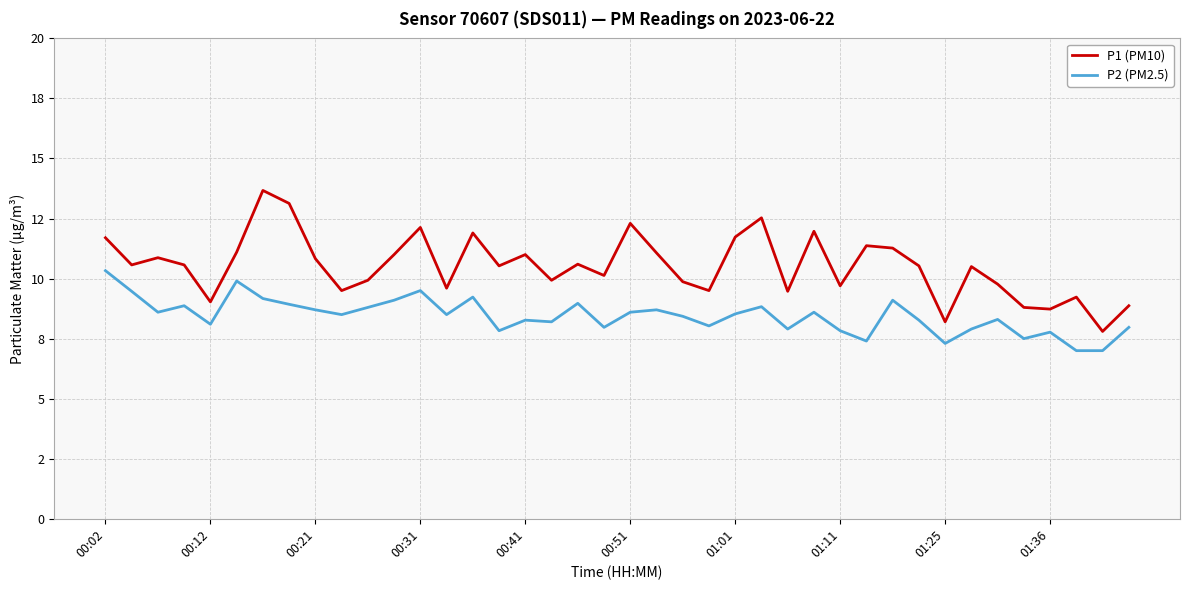

Reading left to right, extract all data points from this chart.

P1 (PM10): 11.7	10.6	10.9	10.6	9.0	11.1	13.7	13.1	10.8	9.5	9.9	11.0	12.1	9.6	11.9	10.5	11.0	9.9	10.6	10.1	12.3	11.1	9.9	9.5	11.7	12.5	9.5	12.0	9.7	11.4	11.3	10.5	8.2	10.5	9.8	8.8	8.7	9.2	7.8	8.9
P2 (PM2.5): 10.3	9.5	8.6	8.9	8.1	9.9	9.2	8.9	8.7	8.5	8.8	9.1	9.5	8.5	9.2	7.8	8.3	8.2	9.0	8.0	8.6	8.7	8.4	8.0	8.5	8.8	7.9	8.6	7.8	7.4	9.1	8.3	7.3	7.9	8.3	7.5	7.8	7.0	7.0	8.0